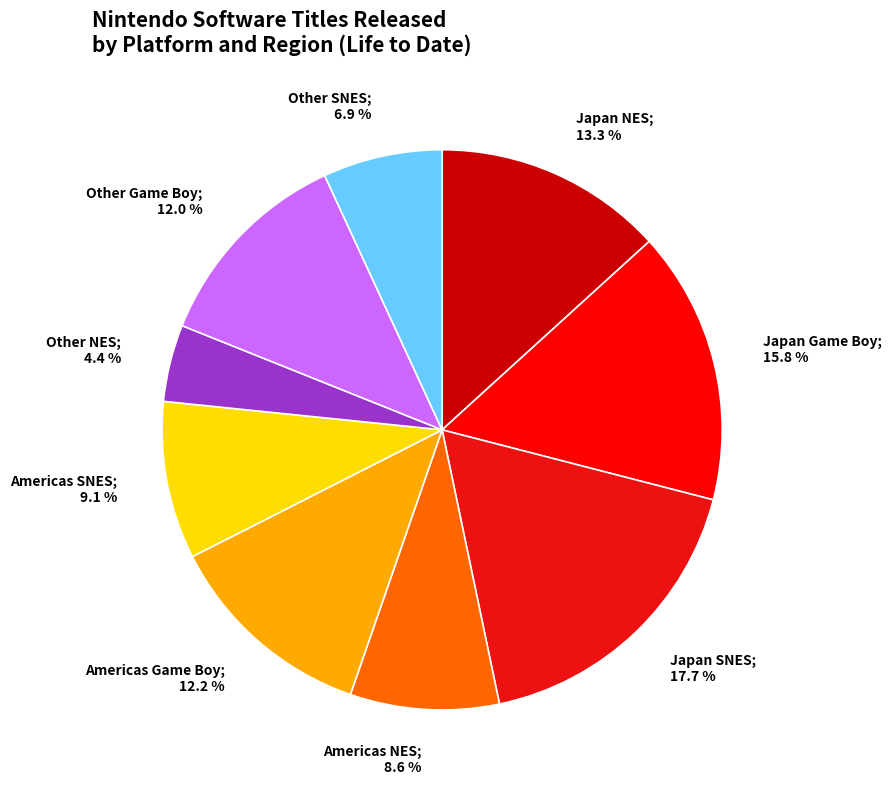

Is there any slice that represents more than half of the pie?

No